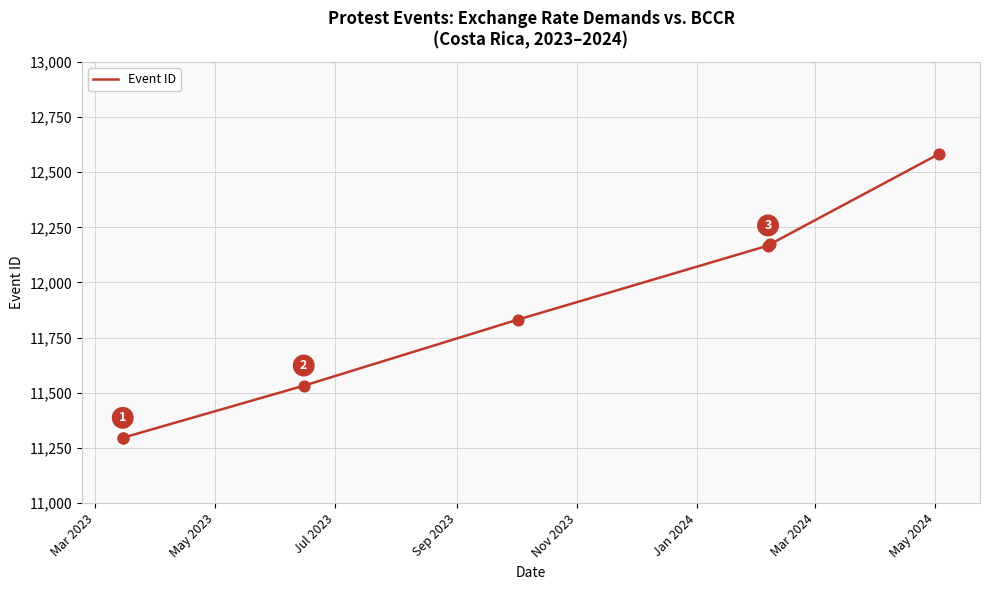

Which has a higher value, Mar 2024 or Jul 2023?

Mar 2024